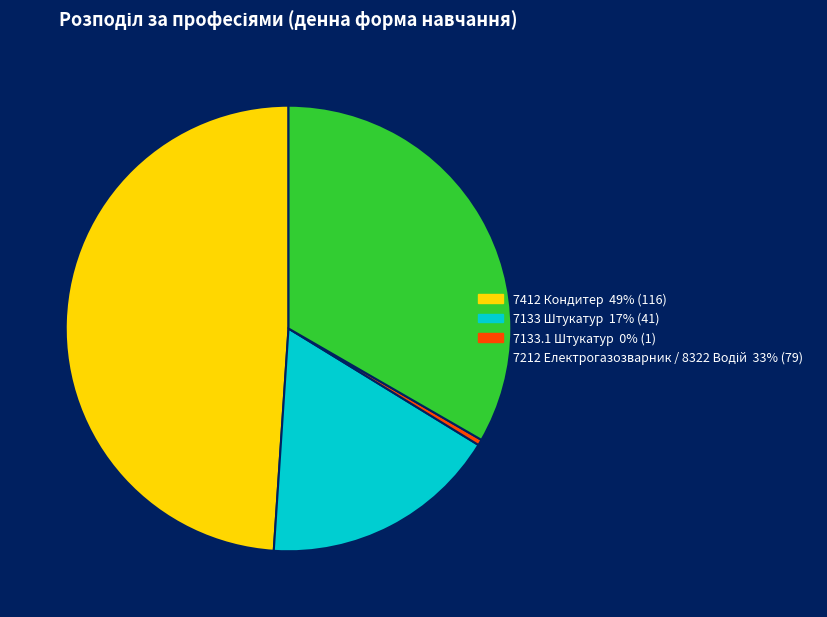

Is it true that 7133 Штукатур is 30% of the pie?

False